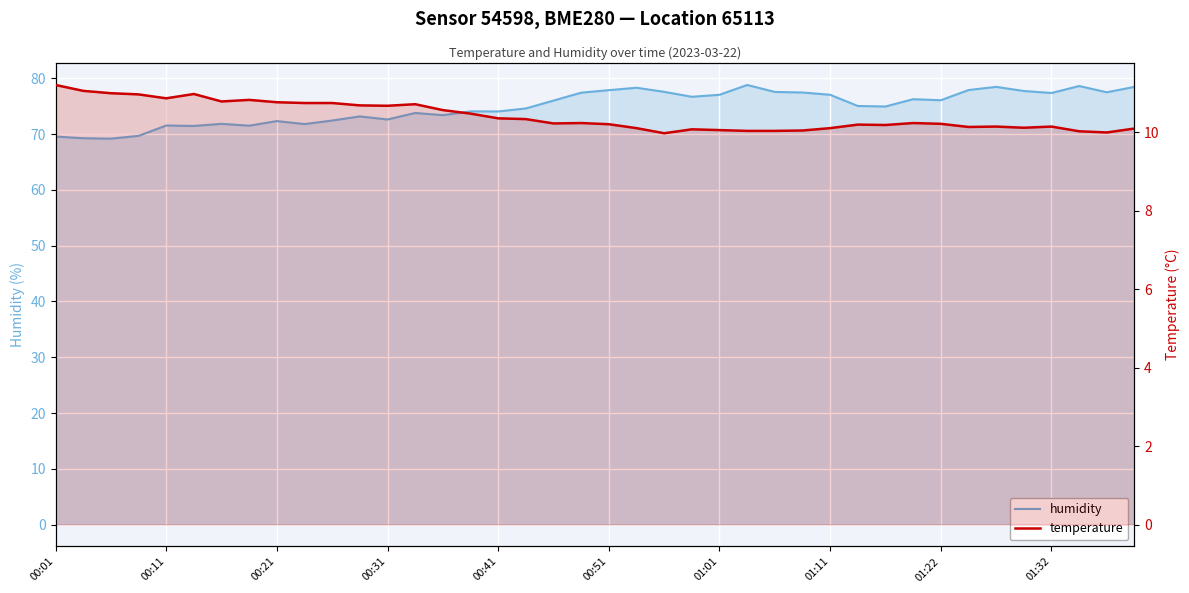

Is the value of temperature at 00:51 greater than the value of humidity at 37?

No